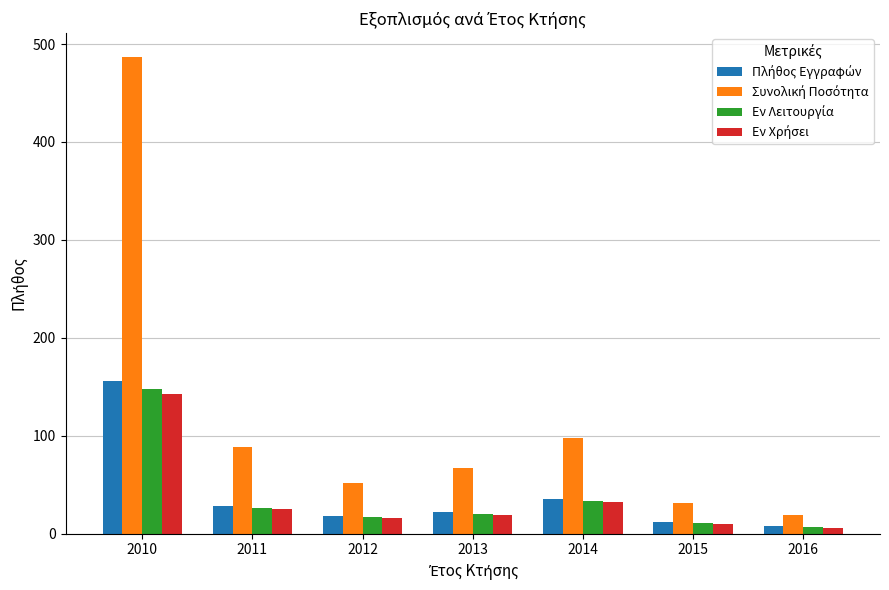

What is the total value across all series at 2014?

198